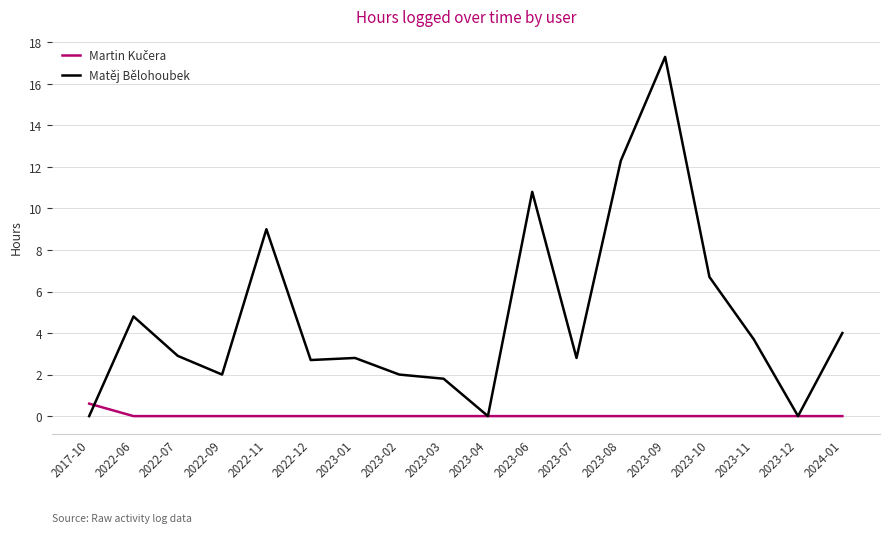

The Matěj Bělohoubek series shows 1.3 at 2022-09. True or false?

False